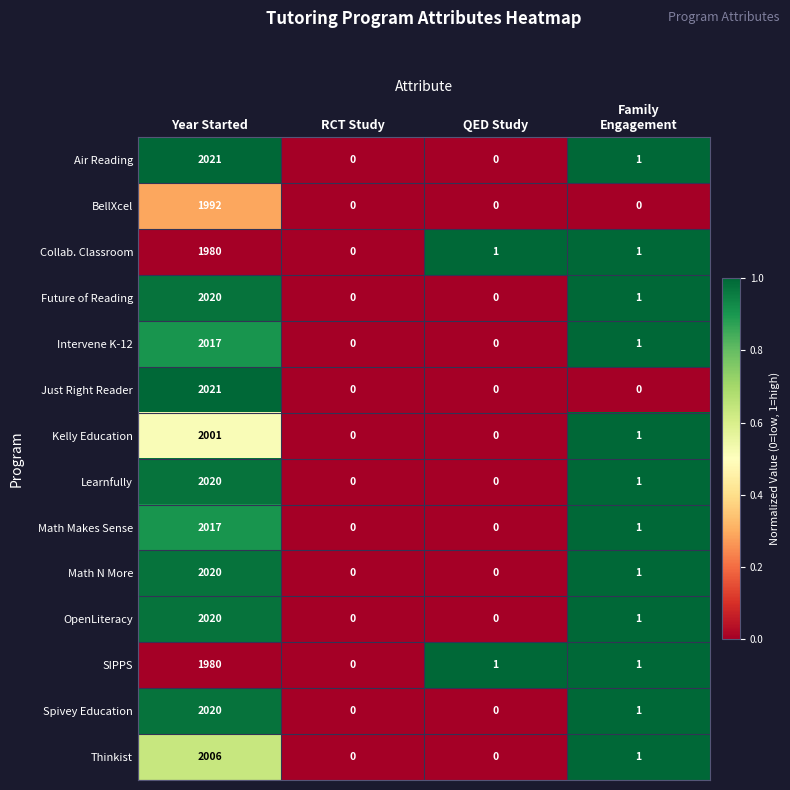

True or false: Collab. Classroom has a value of 1980 at Year Started.

True